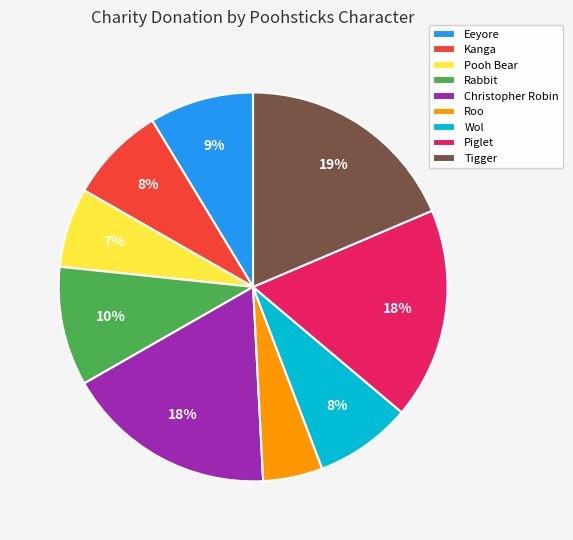

True or false: Kanga accounts for 22% of the total.

False